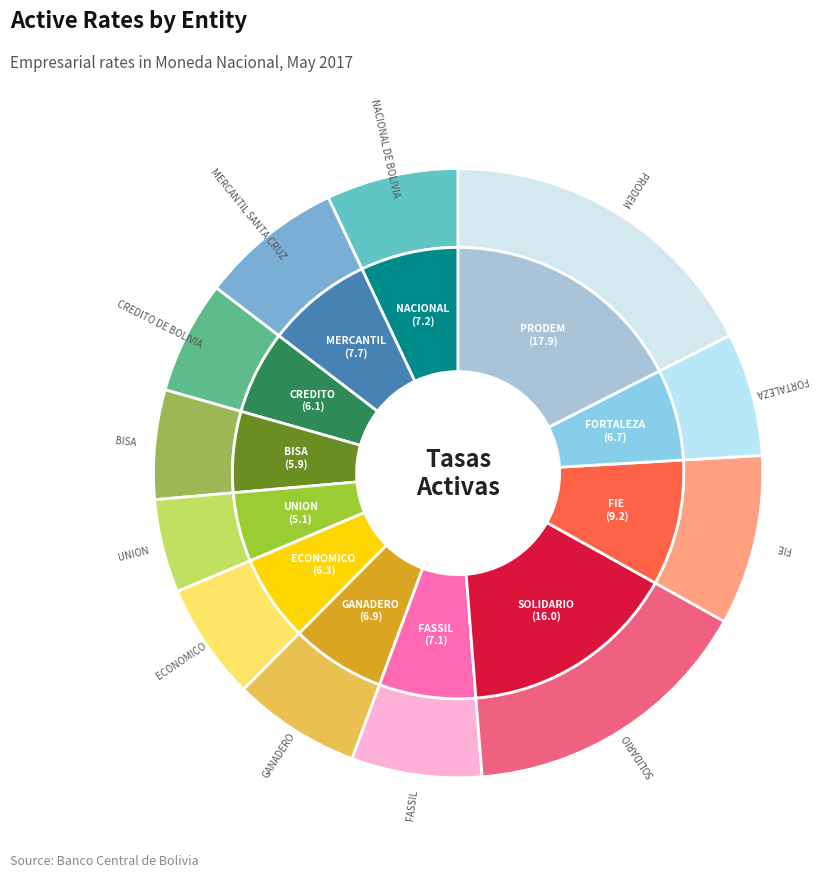

Is there a majority slice in this chart?

No